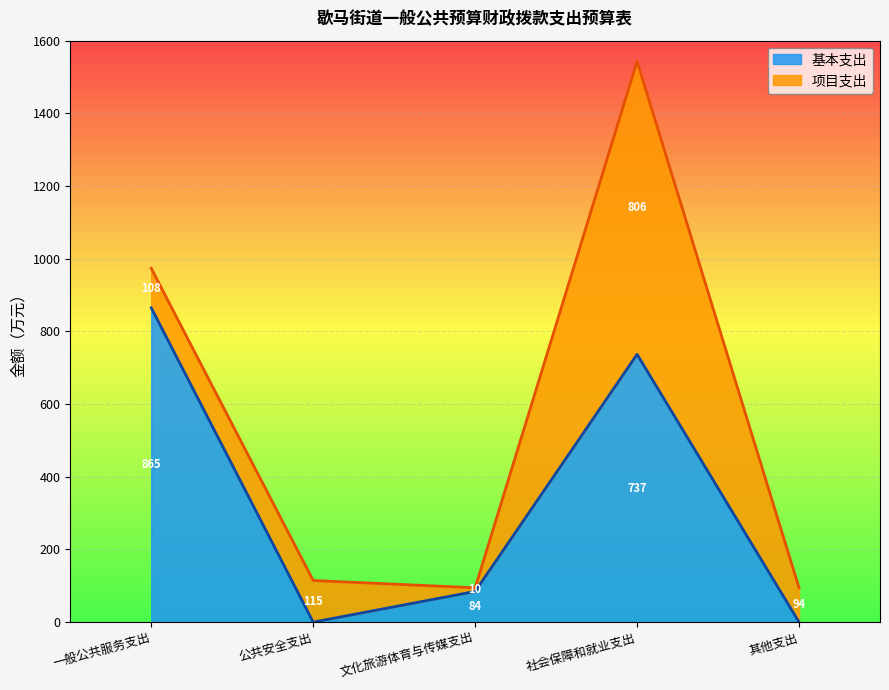

At which category does the chart reach its peak across all series?

一般公共服务支出